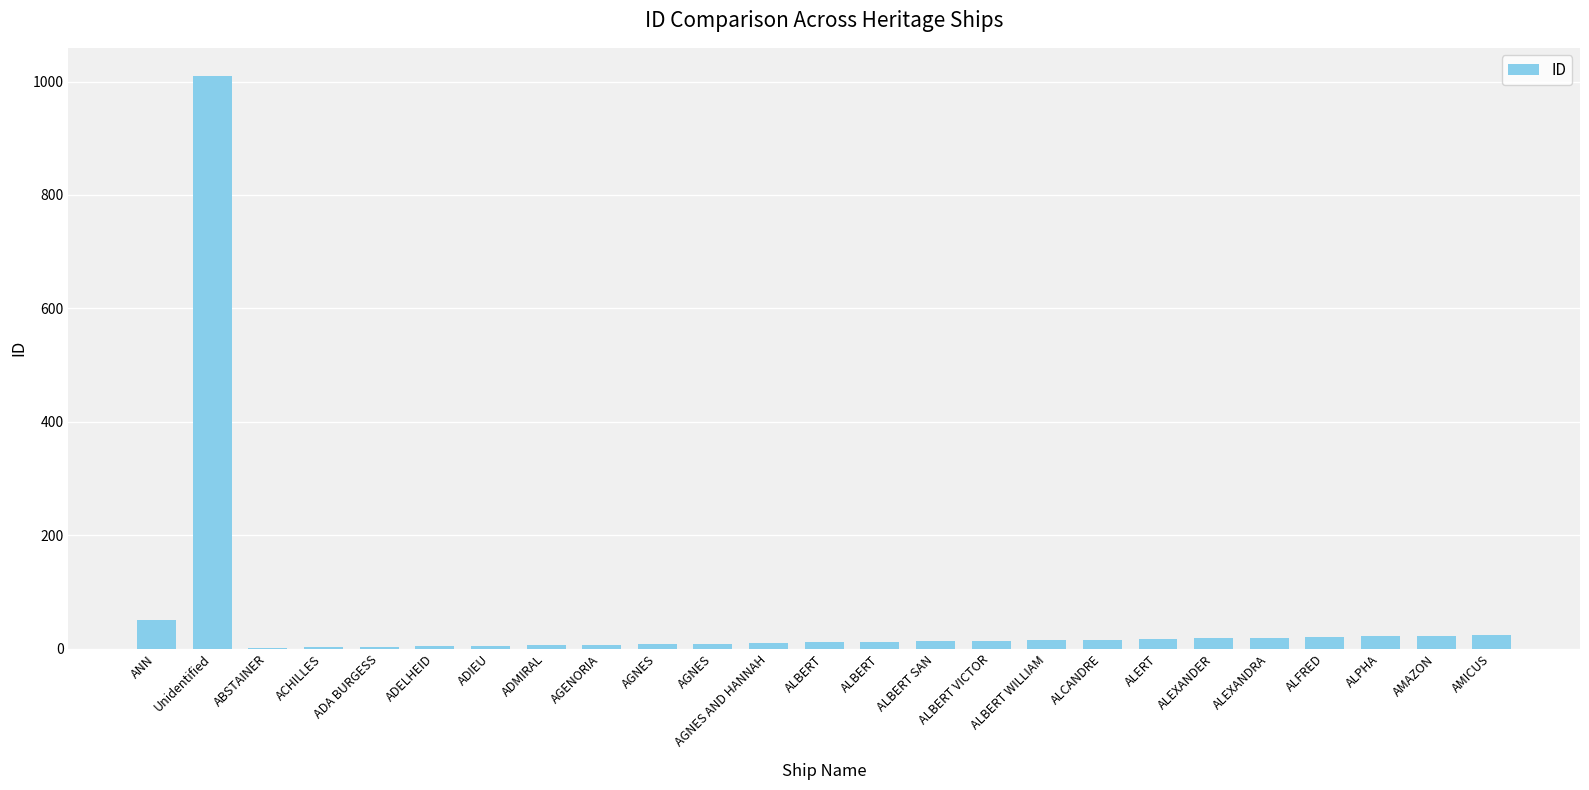

How many data points does each series have?

25